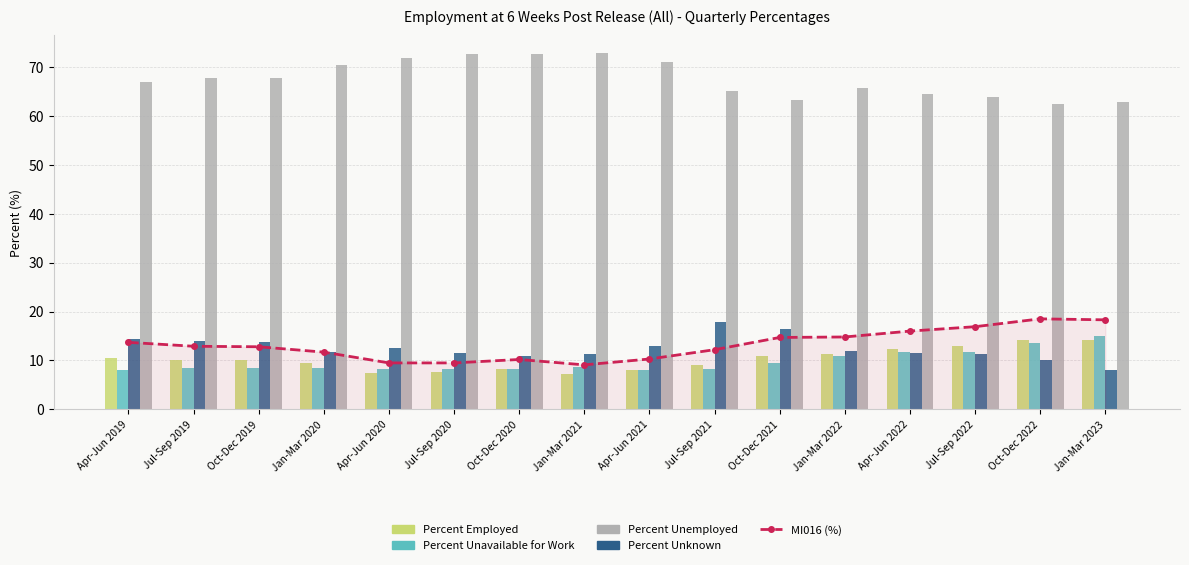

How many groups of bars are there?

16